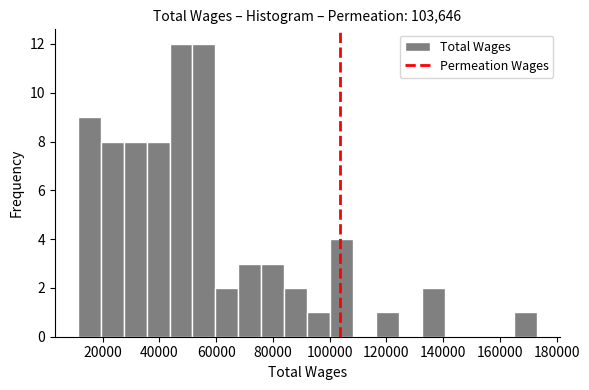

Reading left to right, transcribe this chart: for each bar, give the range it covers on the x-axis and its height. Neither the bar edges nor the heights are printed on the chart, so give them approximately, as read against the axes.

12000 to 20000: 9
20000 to 28000: 8
28000 to 36000: 8
36000 to 44000: 8
44000 to 52000: 12
52000 to 60000: 12
60000 to 68000: 2
68000 to 76000: 3
76000 to 84000: 3
84000 to 92000: 2
92000 to 100000: 1
100000 to 108000: 4
108000 to 116000: 0
116000 to 124000: 1
124000 to 132000: 0
132000 to 140000: 2
140000 to 148000: 0
148000 to 156000: 0
156000 to 164000: 0
164000 to 174000: 1